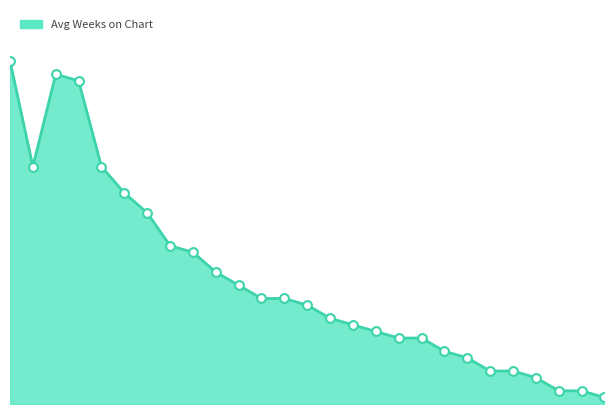

At how many categories does at least one series exceed 19?

10